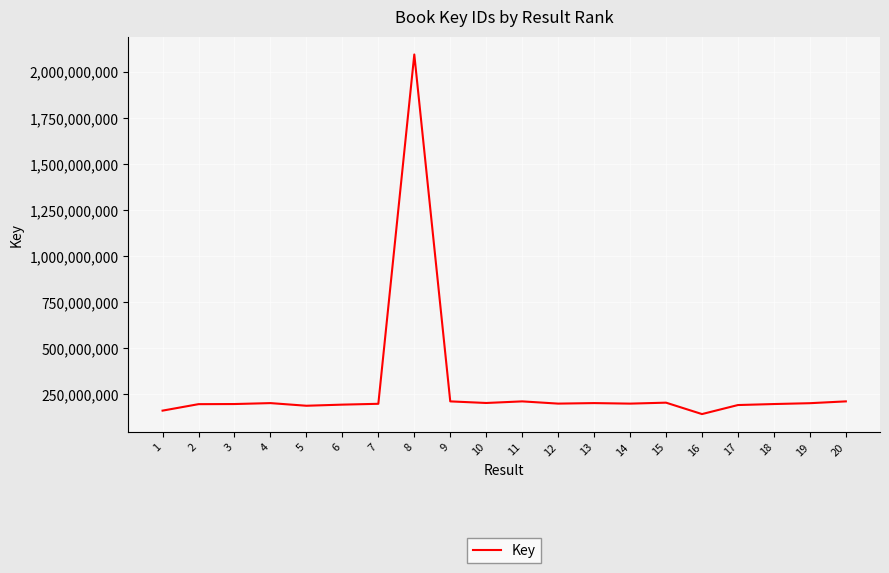

Approximately how many times larger is the value at 7 compared to 4?

1.0